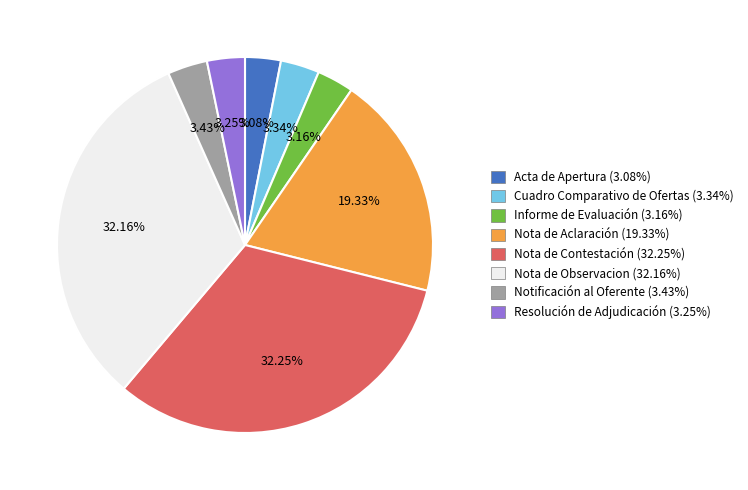

Is there any slice that represents more than half of the pie?

No